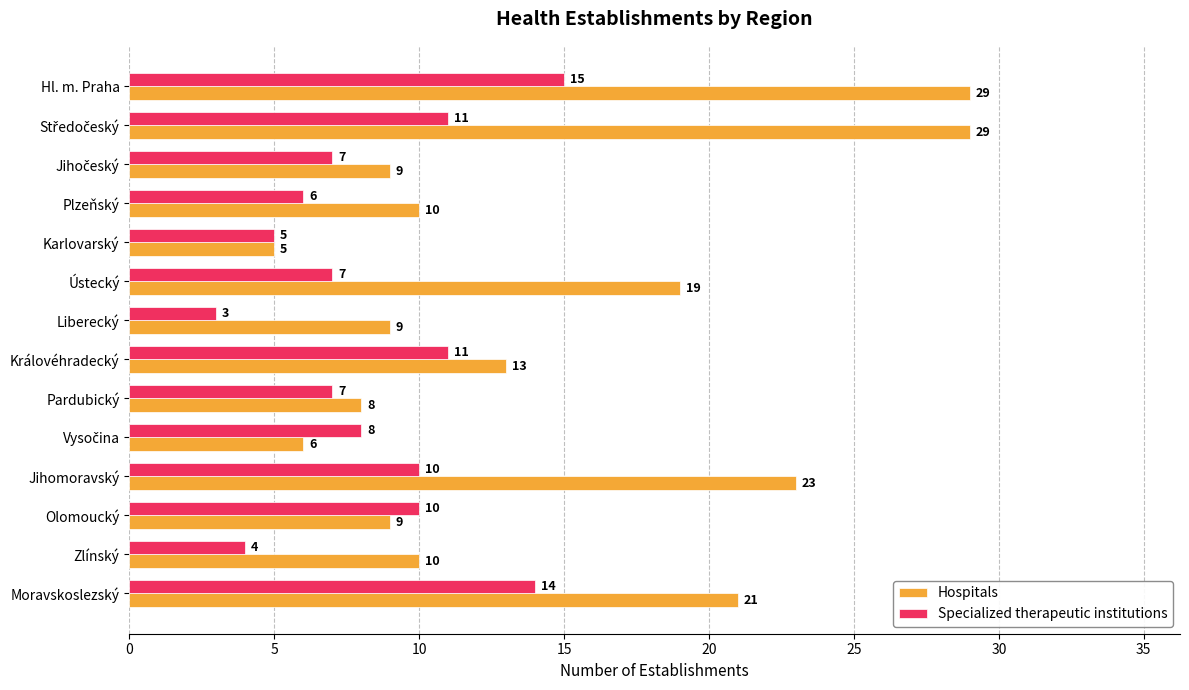

How many data points in Specialized therapeutic institutions are less than 8?

7